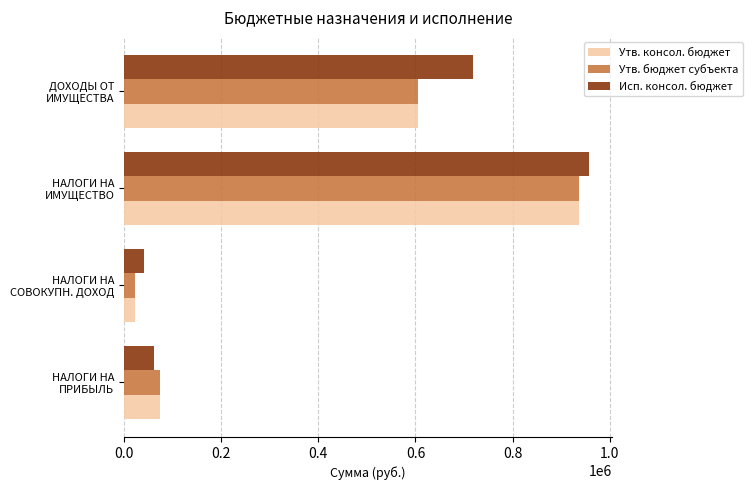

Which series has the widest spread of values?

Исп. консол. бюджет